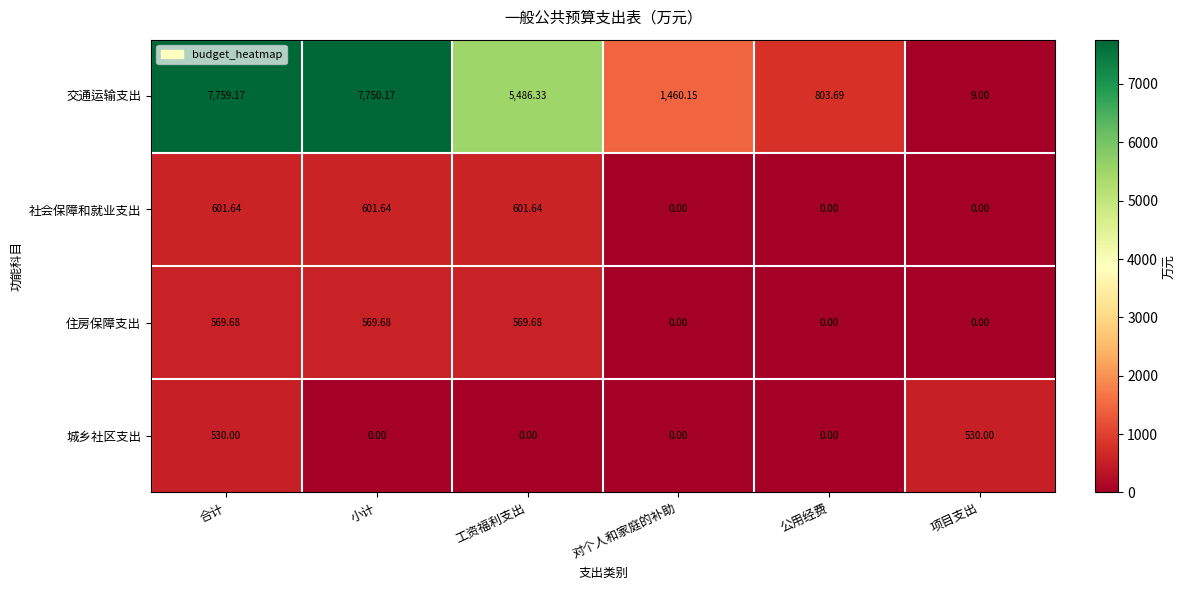

Between 对个人和家庭的补助 and 项目支出, which series saw the biggest shift?

交通运输支出